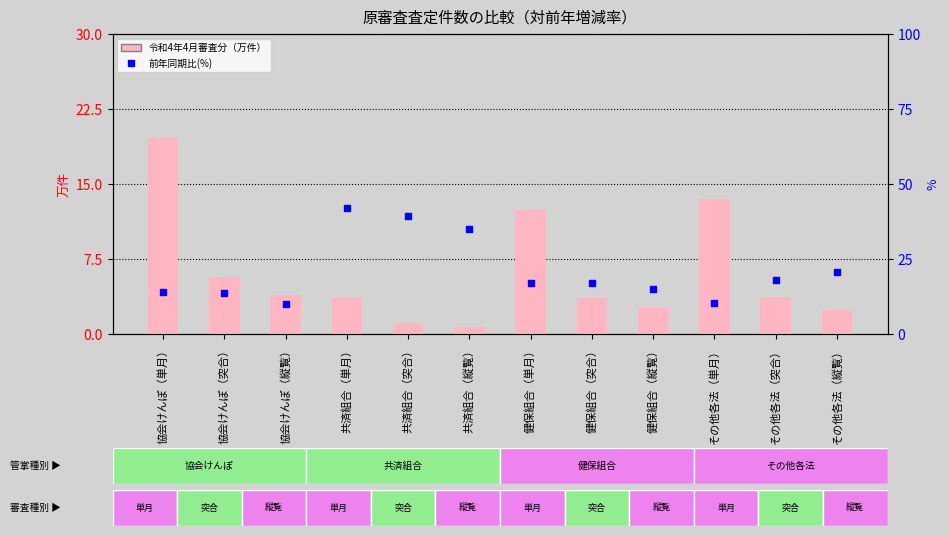

Which series reaches the minimum Y coordinate?

令和4年4月審査分（万件）